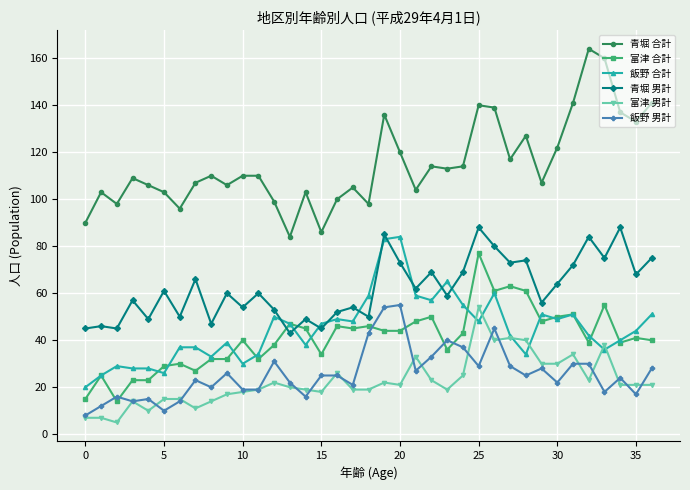

What are all the series names shown in the legend?

青堀 合計, 富津 合計, 飯野 合計, 青堀 男計, 富津 男計, 飯野 男計